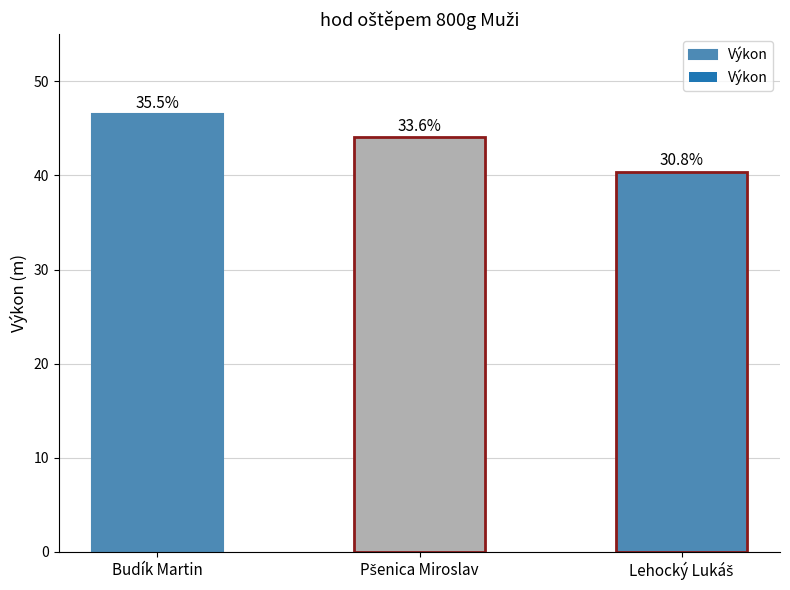

Reading left to right, list all the values displayed in this chart.

Budík Martin=46.5	Pšenica Miroslav=44.0	Lehocký Lukáš=40.4